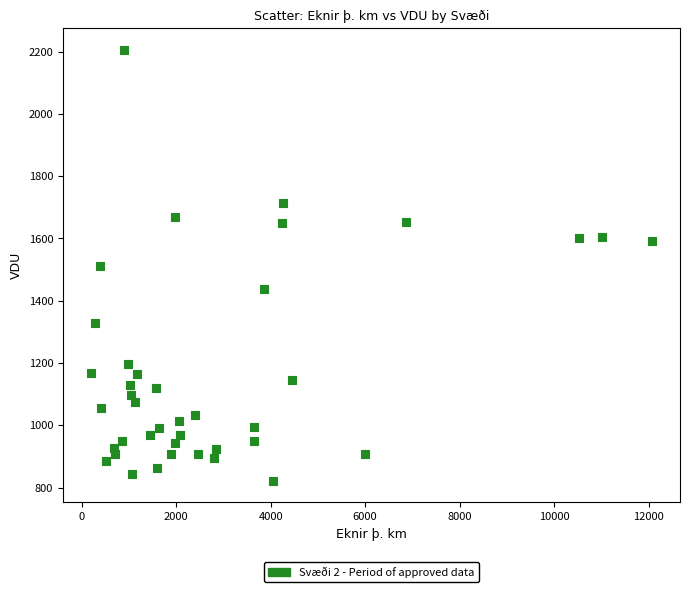

What is the range of Y values (max minus min)?

1384